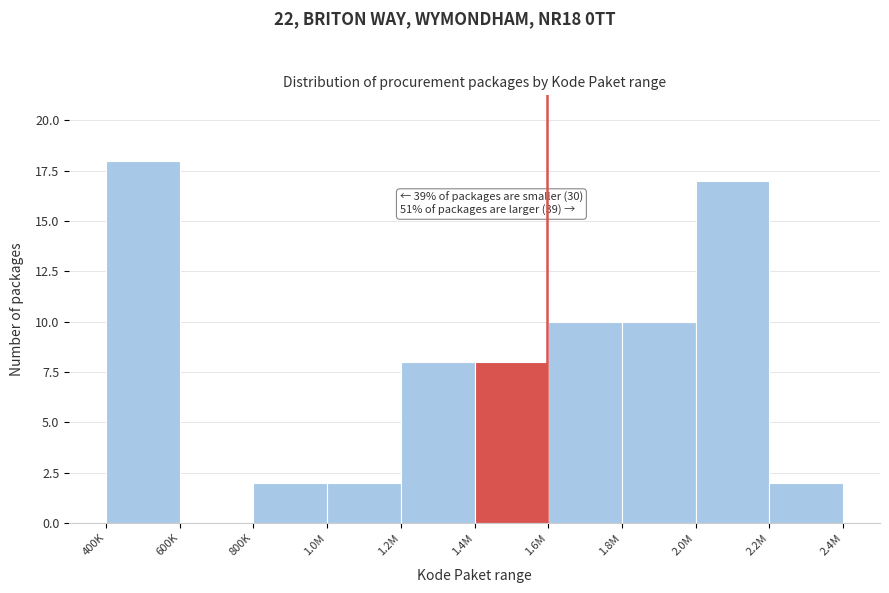

Reading right to left, list all the values displayed in this chart.

2.2M=2	2.0M=17	1.8M=10	1.6M=10	1.4M=8	1.2M=8	1.0M=2	800K=2	600K=0	400K=18